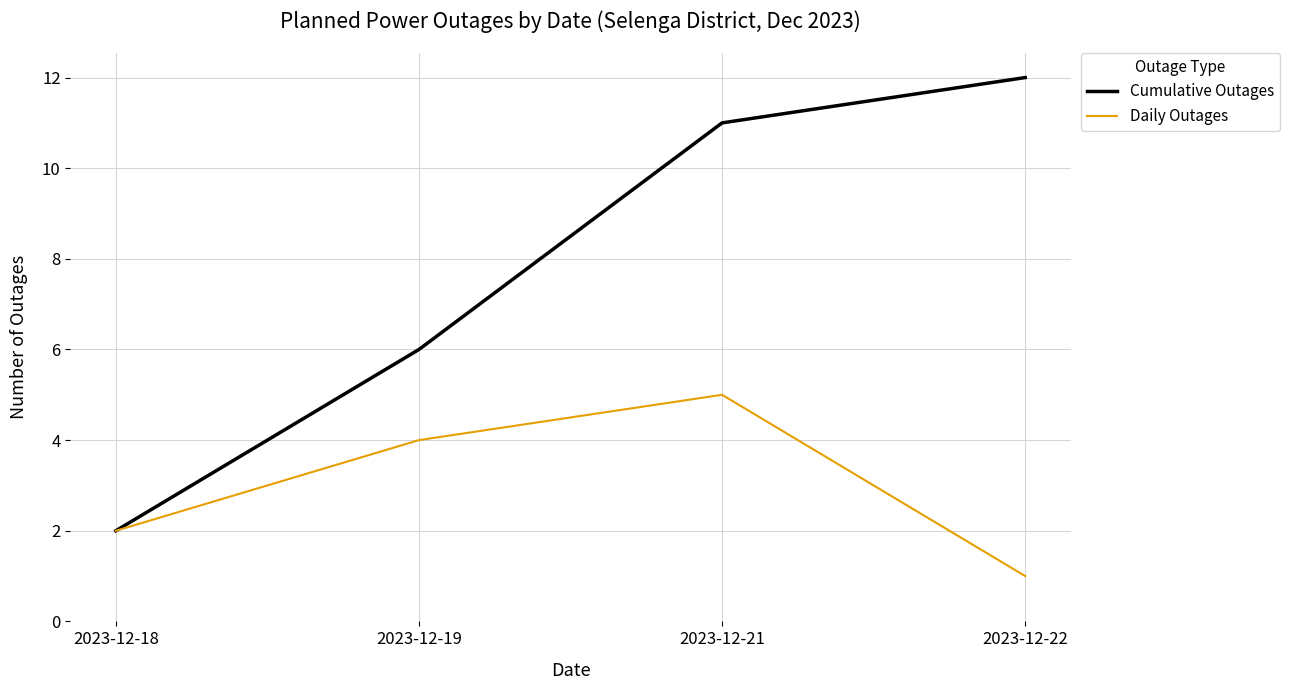

At which label is Cumulative Outages closest to 7?

2023-12-19